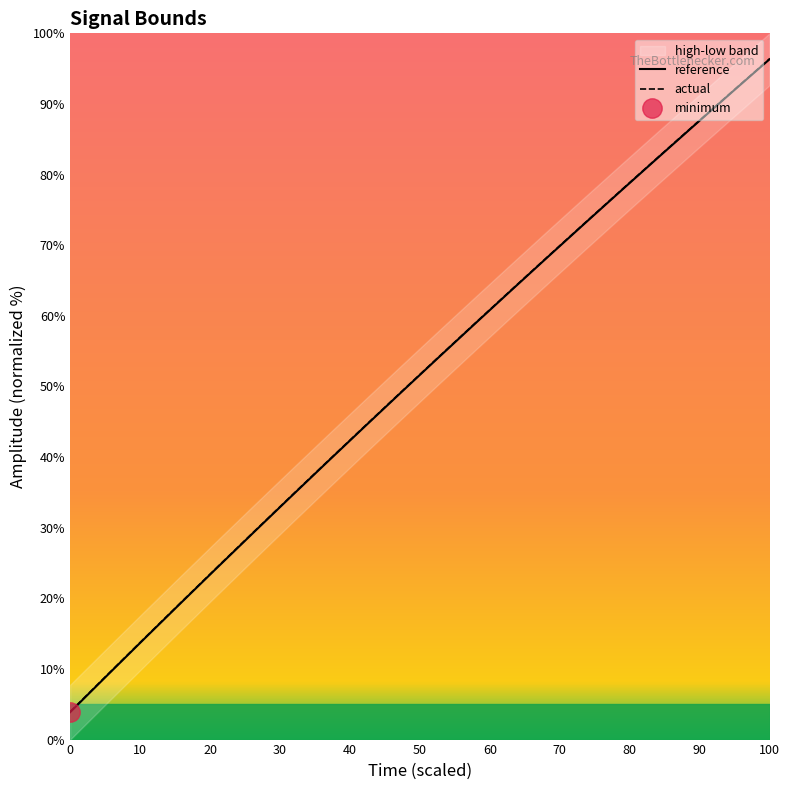

Rank the series by their average value, from highest to lowest.

actual, reference